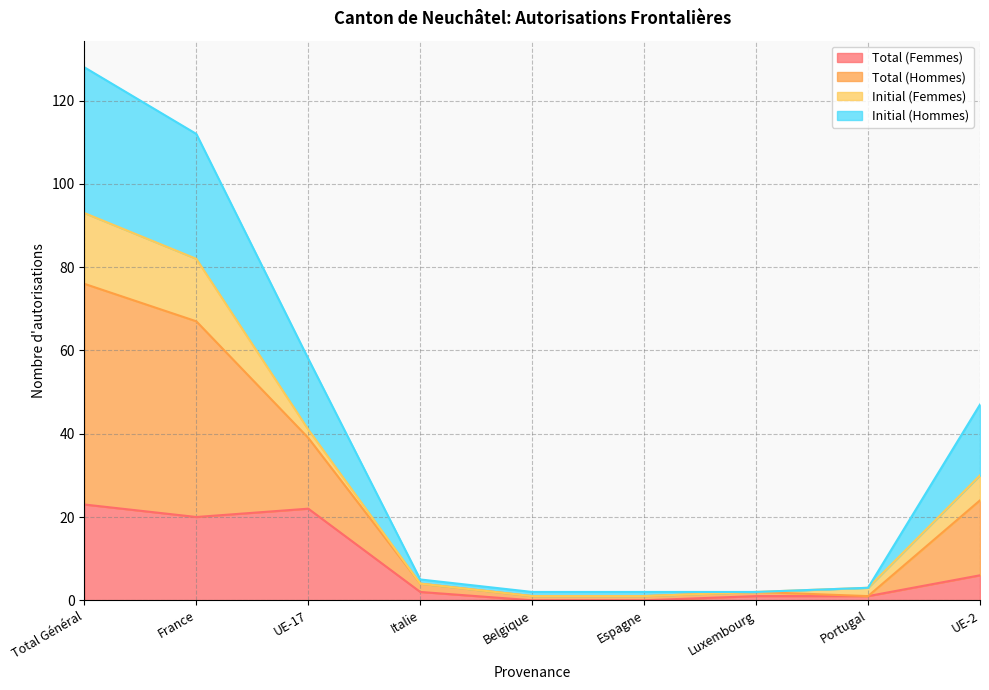

At which label does Total (Femmes) reach its peak?

Total Général